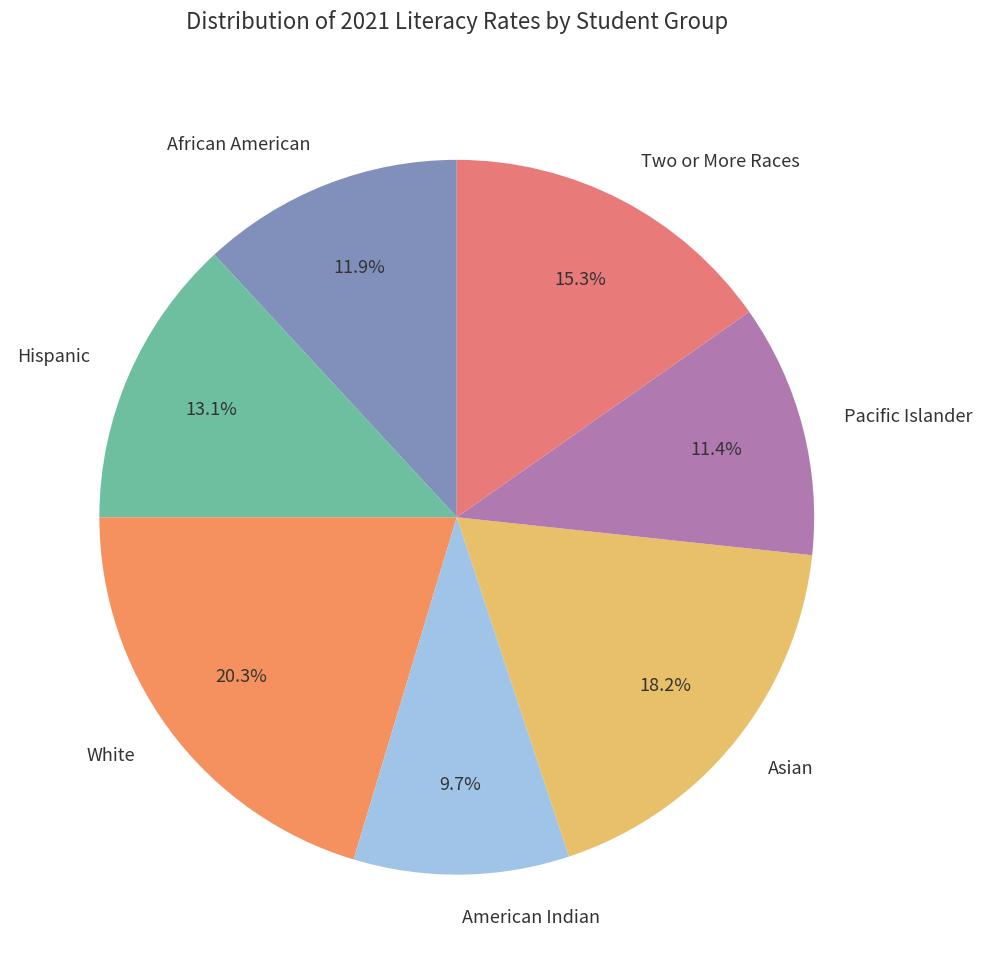

Is there a majority slice in this chart?

No